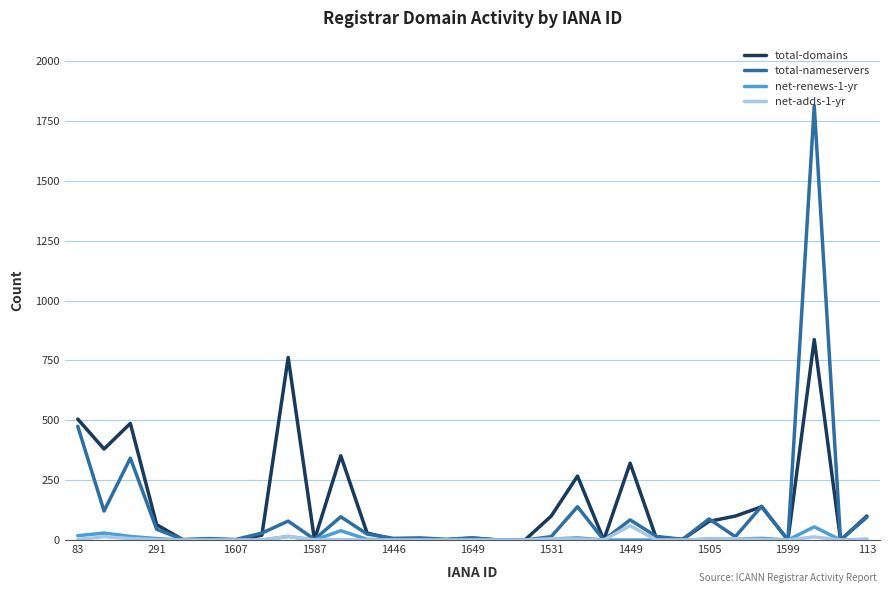

What is the maximum value for total-nameservers?

1813